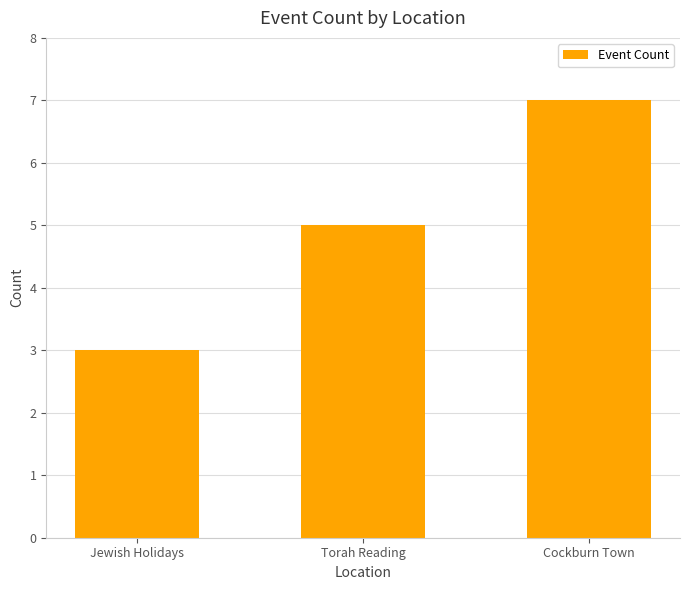

Count the values in the range 3 to 7.

3